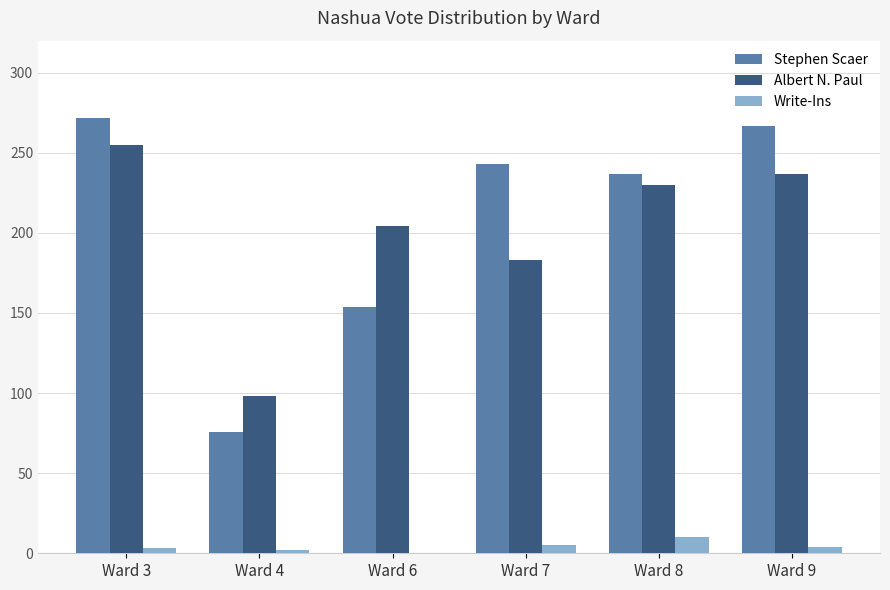

What is the greatest value displayed?

272